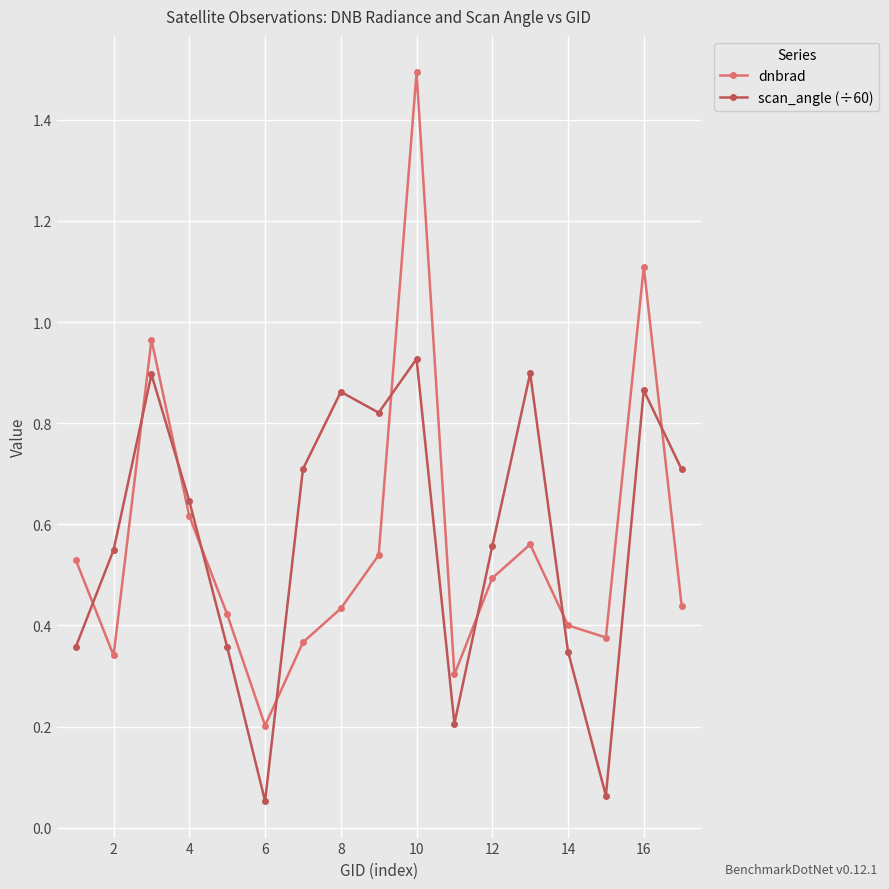

Rank the series by their maximum value, from highest to lowest.

dnbrad, scan_angle (÷60)